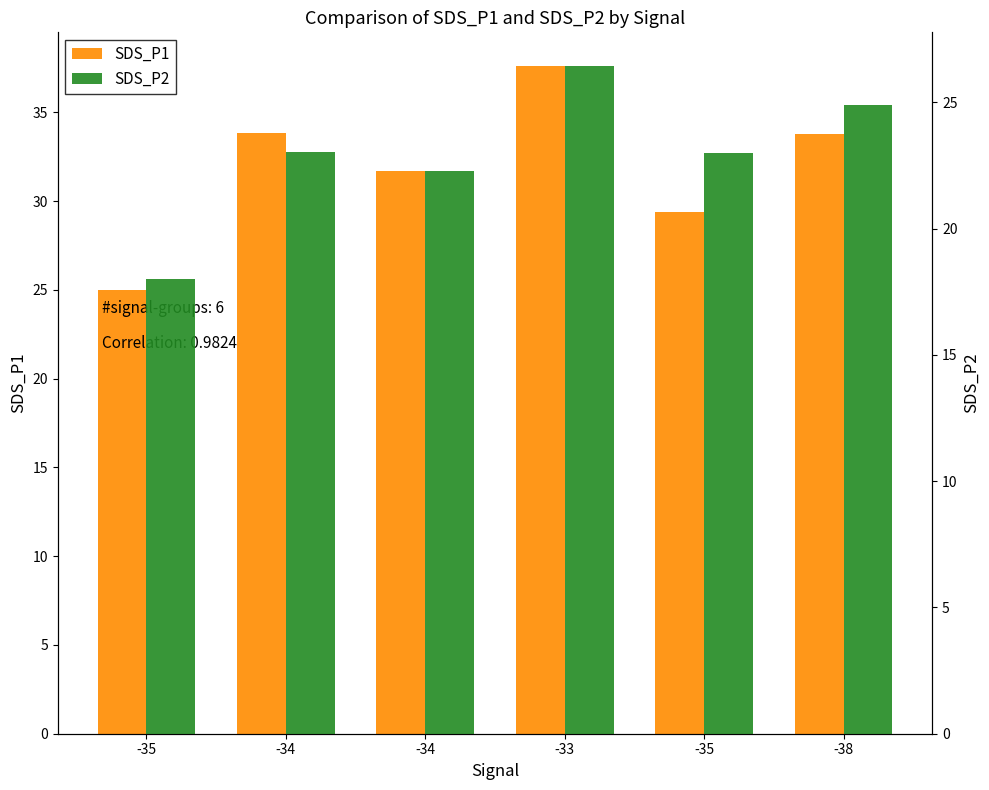

Reading left to right, transcribe all the data shown in this chart.

SDS_P1: -35=25.0	-34=33.9	-34=31.7	-33=37.6	-35=29.4	-38=33.8
SDS_P2: -35=18.0	-34=23.0	-34=22.3	-33=26.4	-35=23.0	-38=24.9